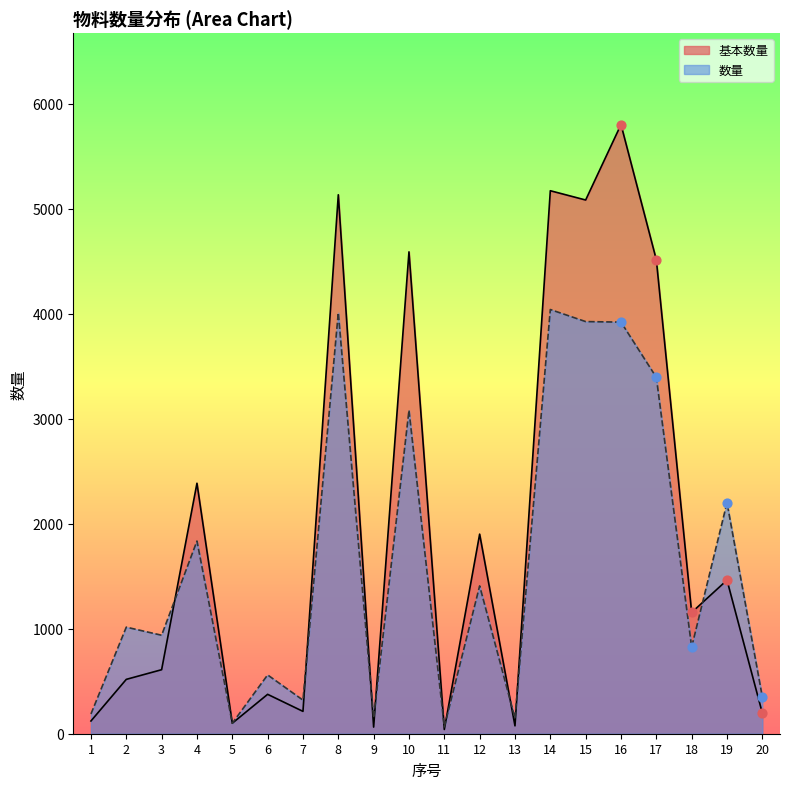

Which series has the largest total across all categories?

基本数量